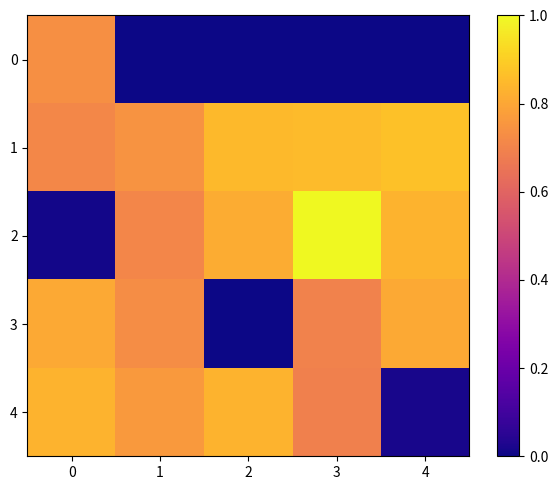

At 4, list the series in order from largest to smallest.

row_1, row_2, row_3, row_4, row_0